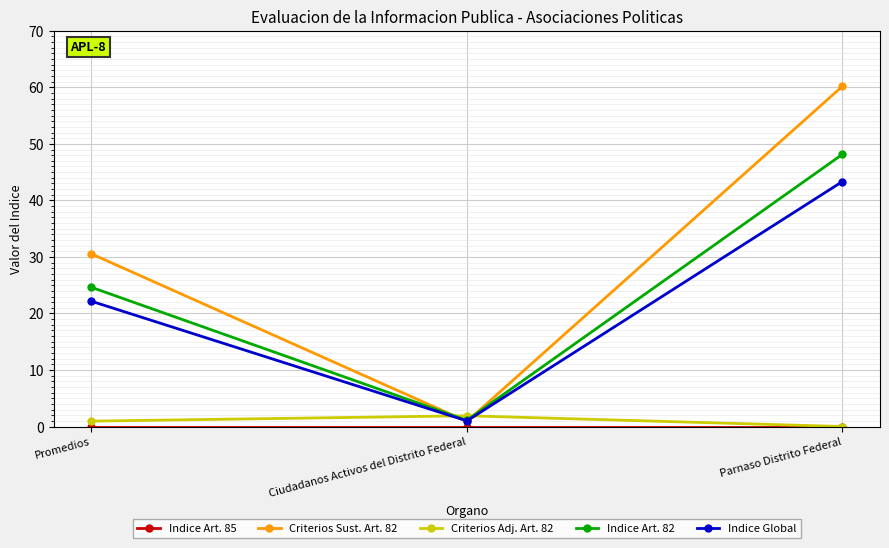

The value of Indice Global at Promedios is 22.2. True or false?

True